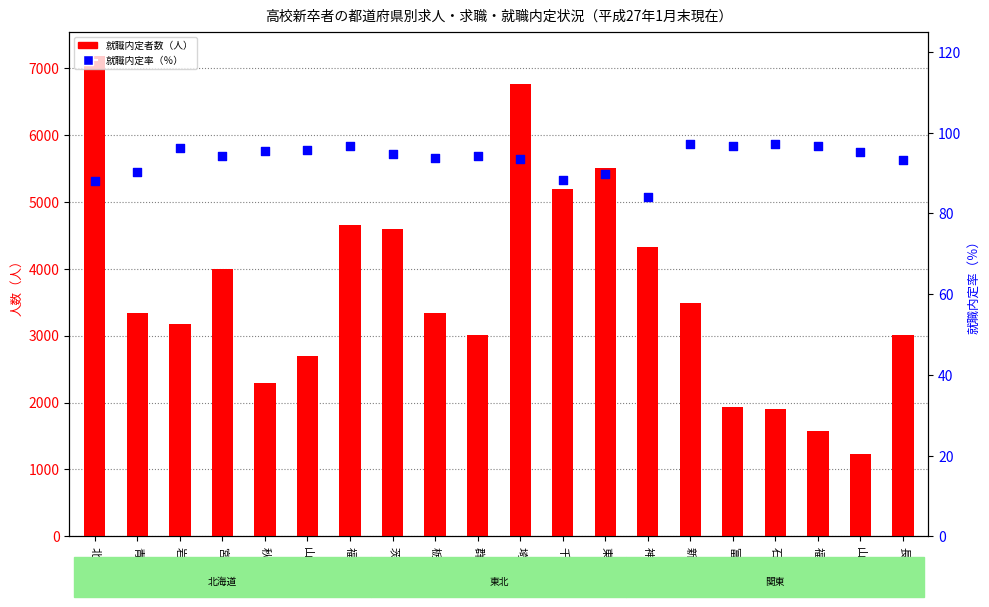

Which series has the largest total across all categories?

就職内定者数（人）